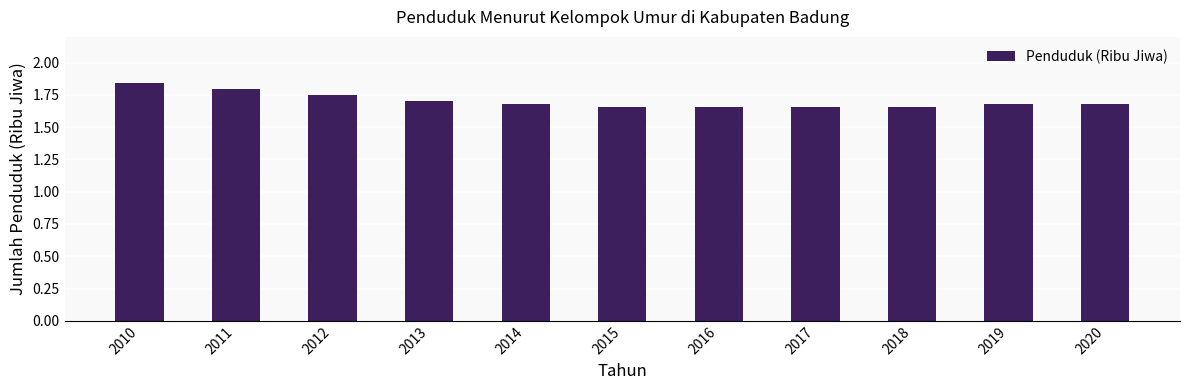

What is the sum of the values at 2016 and 2011?

3.5